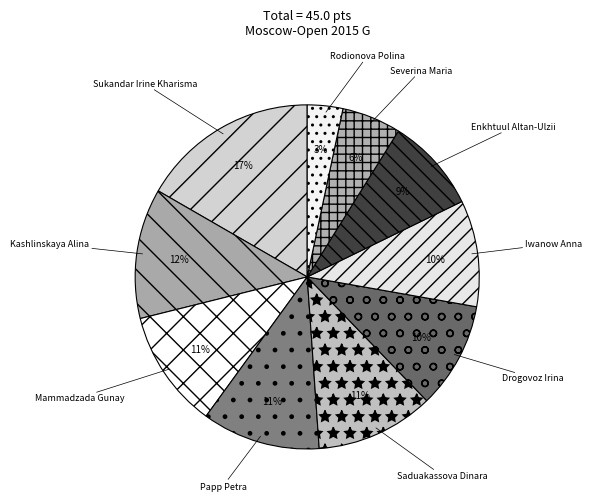

Which has a higher value, Iwanow Anna or Rodionova Polina?

Iwanow Anna